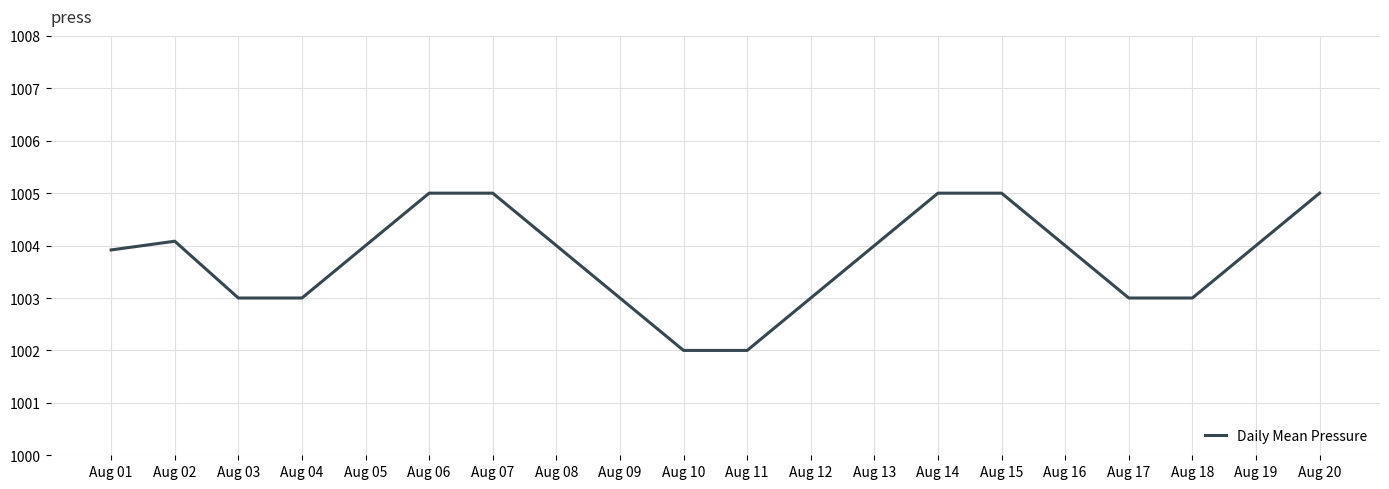

What is the sum of all values?

20075.0